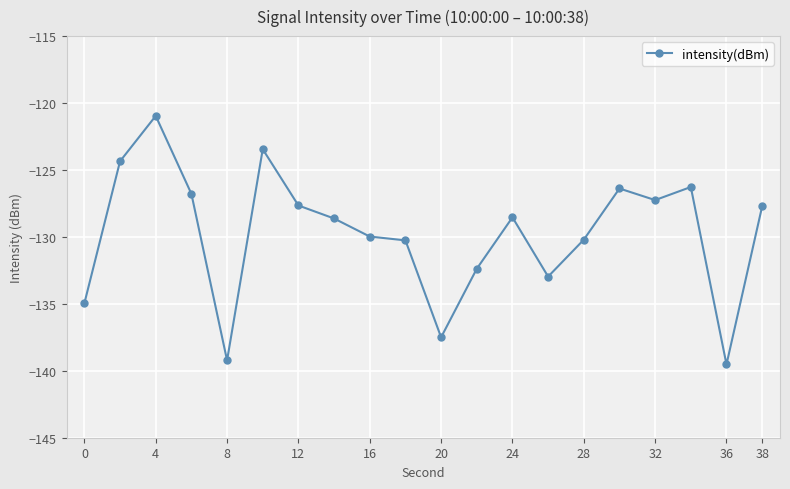

Does the chart have visible grid lines?

Yes